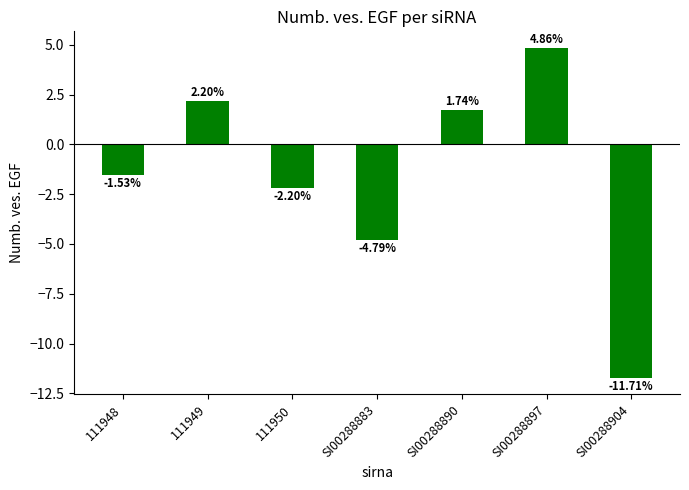

Rank the categories by value from lowest to highest.

SI00288904, SI00288883, 111950, 111948, SI00288890, 111949, SI00288897